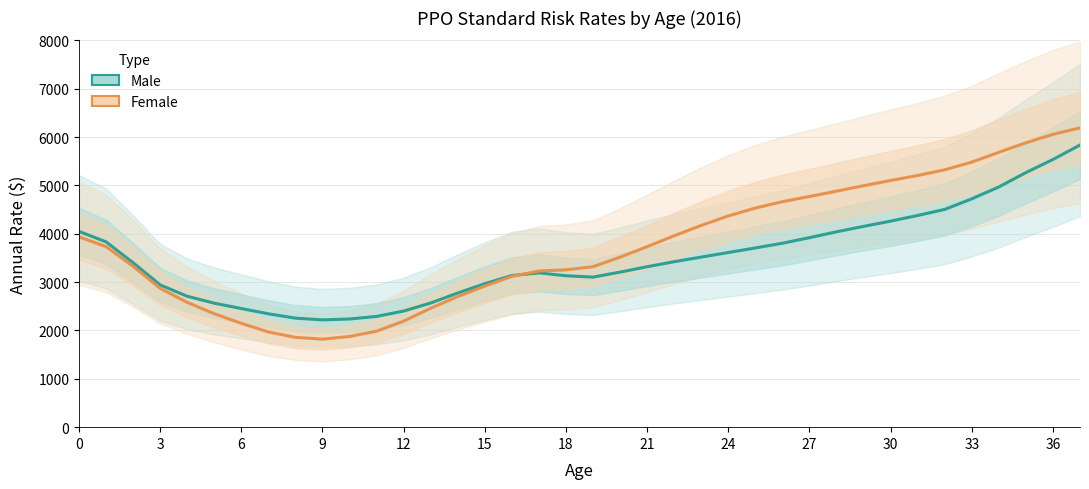

True or false: Female and Male intersect in this chart.

True